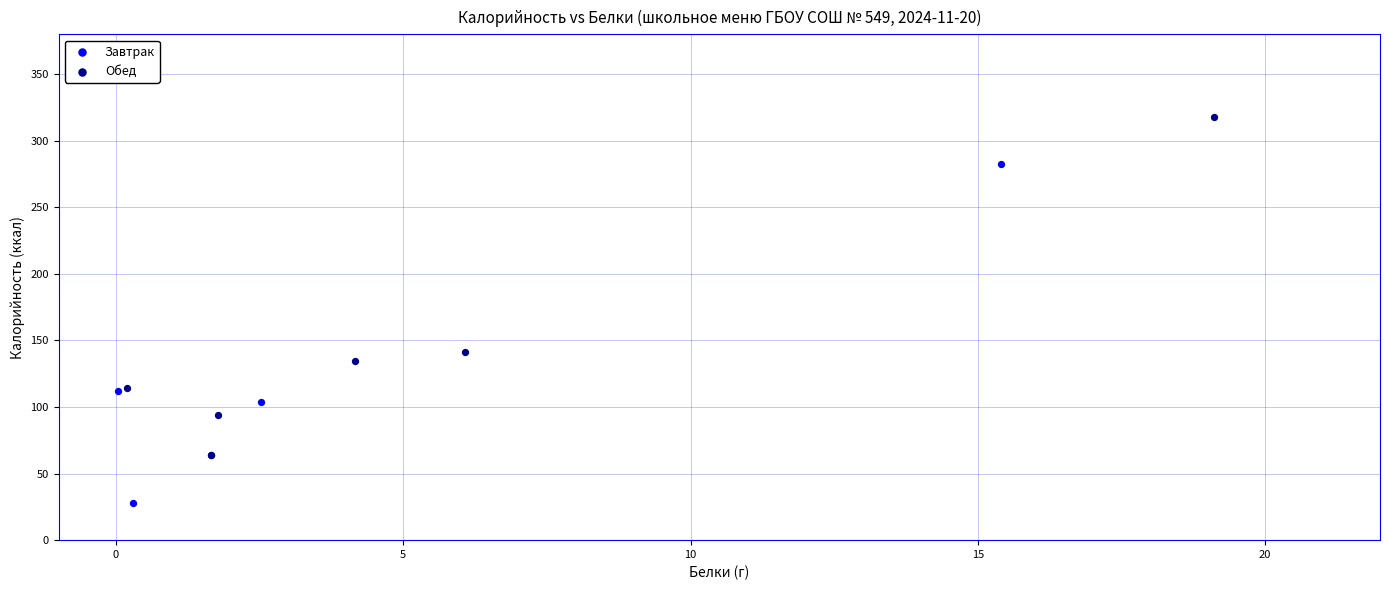

Which series contains the highest Y value?

Обед